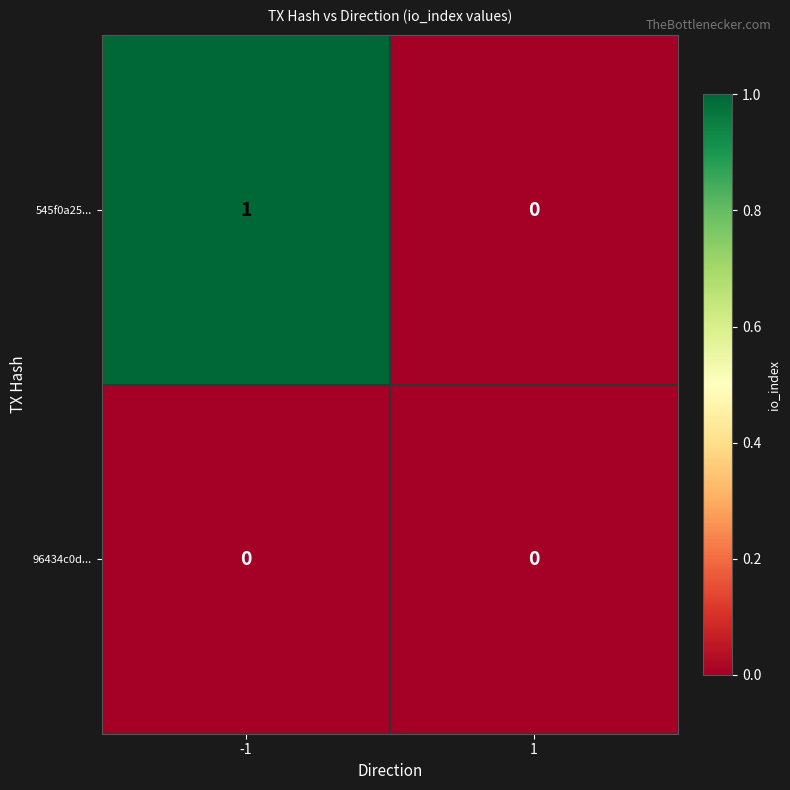

Reading right to left, list all the values displayed in this chart.

545f0a25...: 1=0	-1=1
96434c0d...: 1=0	-1=0